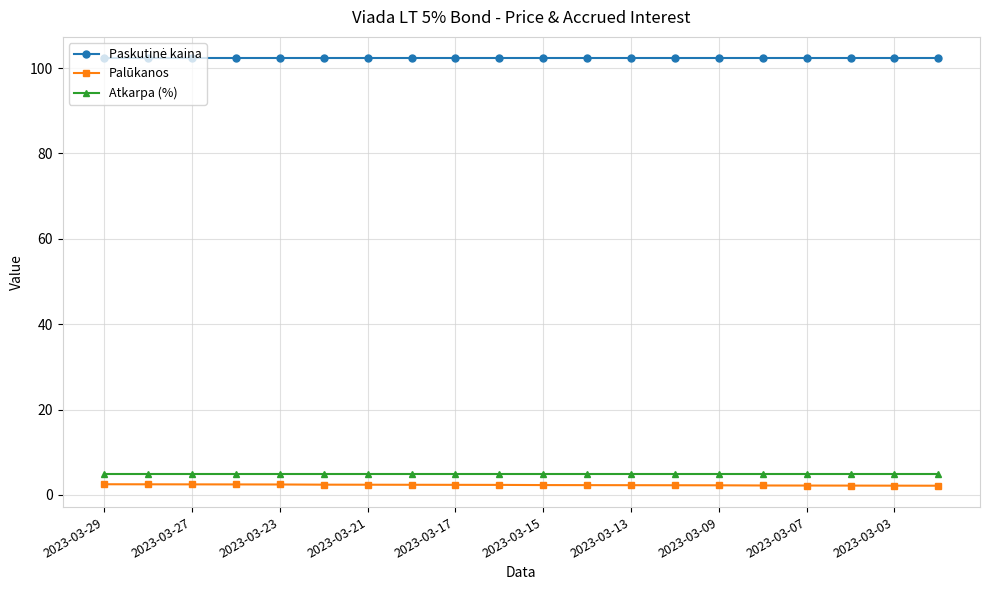

What is the sum of all Atkarpa (%) values?

100.0